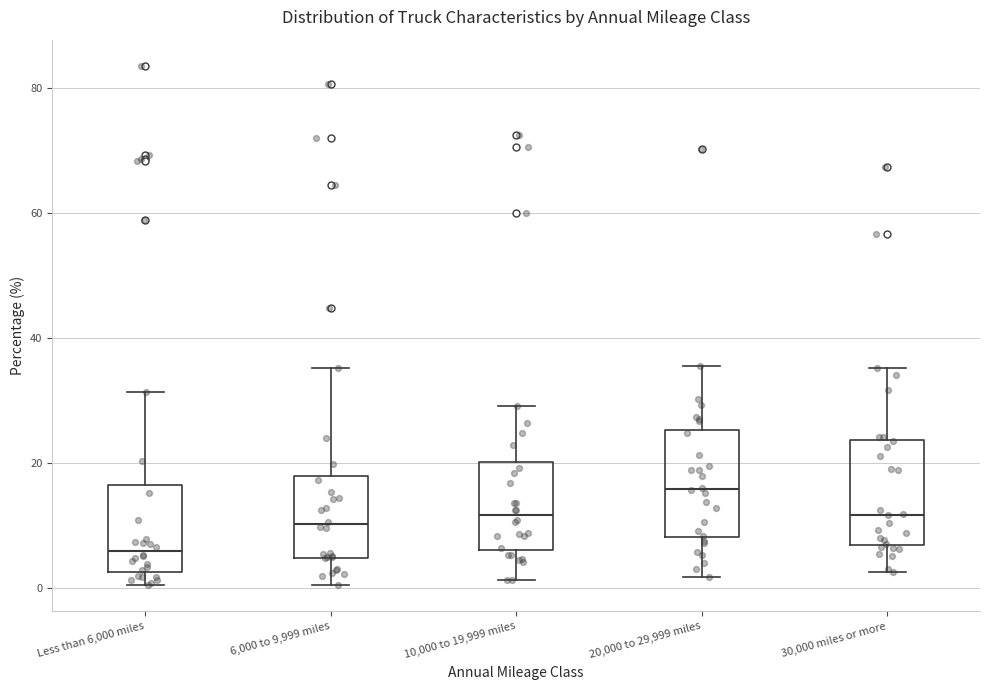

Reading left to right, read every box against the y-axis: the position of its median line, the range the box covers, and the ends of its whiskers. The values are not printed on the chart, so give them approximately, as read against the axis.

Less than 6,000 miles: median 6, box 2 to 16, whiskers 0 to 32
6,000 to 9,999 miles: median 10, box 4 to 18, whiskers 0 to 36
10,000 to 19,999 miles: median 12, box 6 to 20, whiskers 2 to 30
20,000 to 29,999 miles: median 16, box 8 to 26, whiskers 2 to 36
30,000 miles or more: median 12, box 6 to 24, whiskers 2 to 36